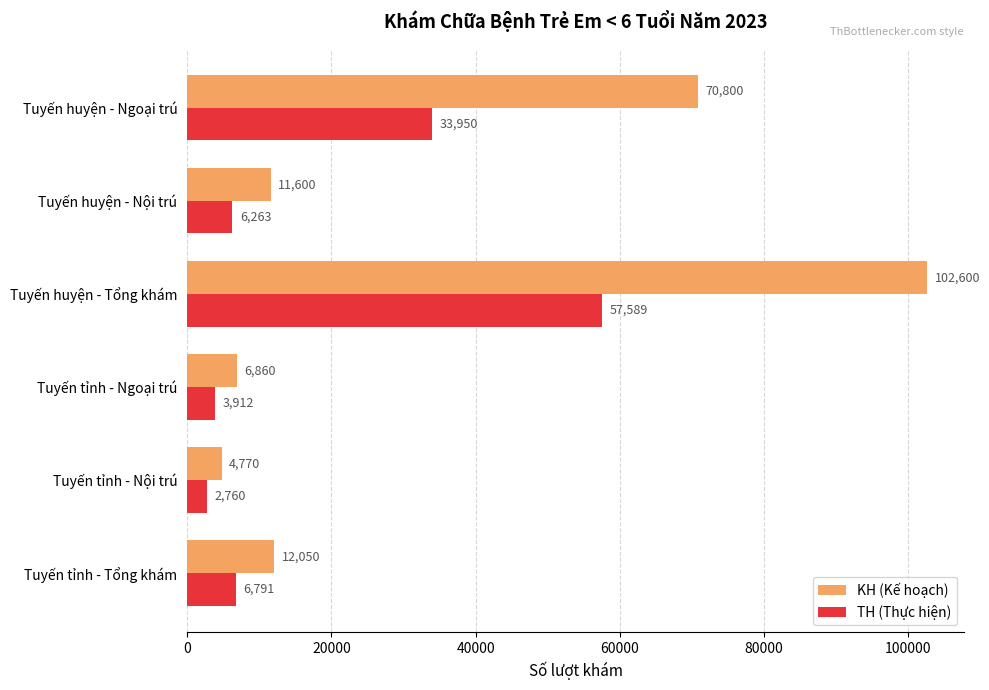

Which series has the largest total across all categories?

KH (Kế hoạch)